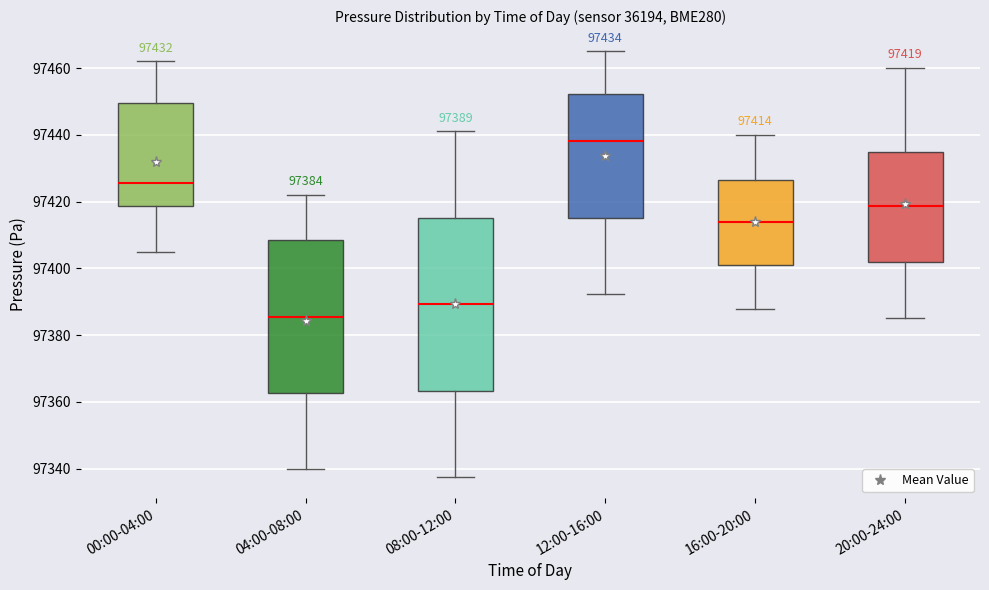

Which box is the tallest, from its lower edge to its upper edge?

08:00-12:00